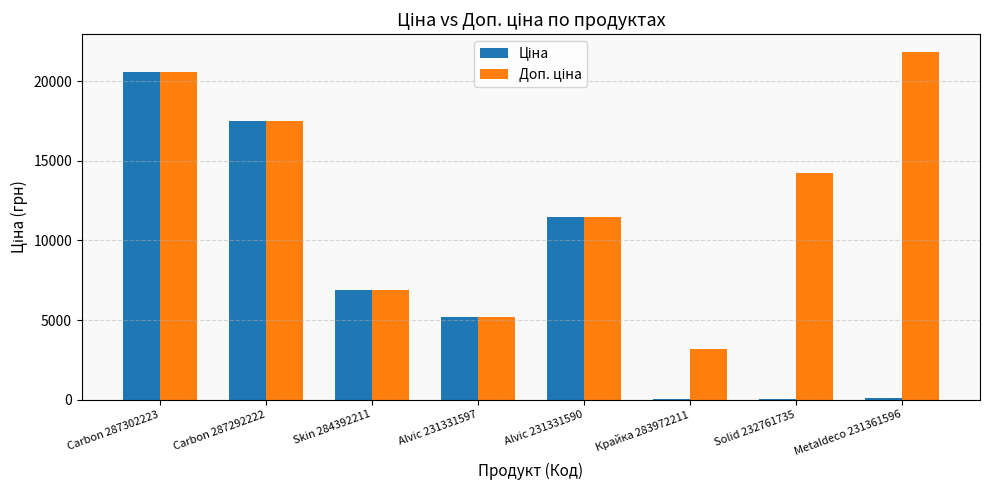

Count the number of data series in this chart.

2